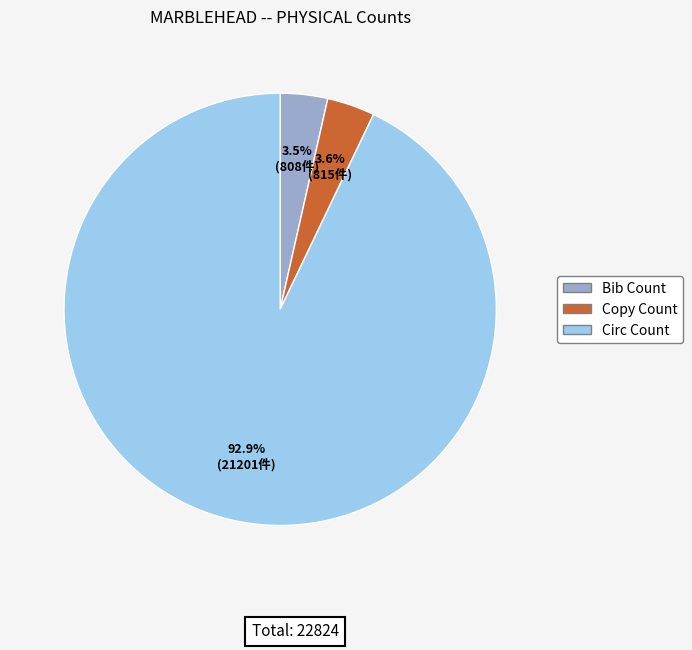

Is it true that Circ Count is 84% of the pie?

False